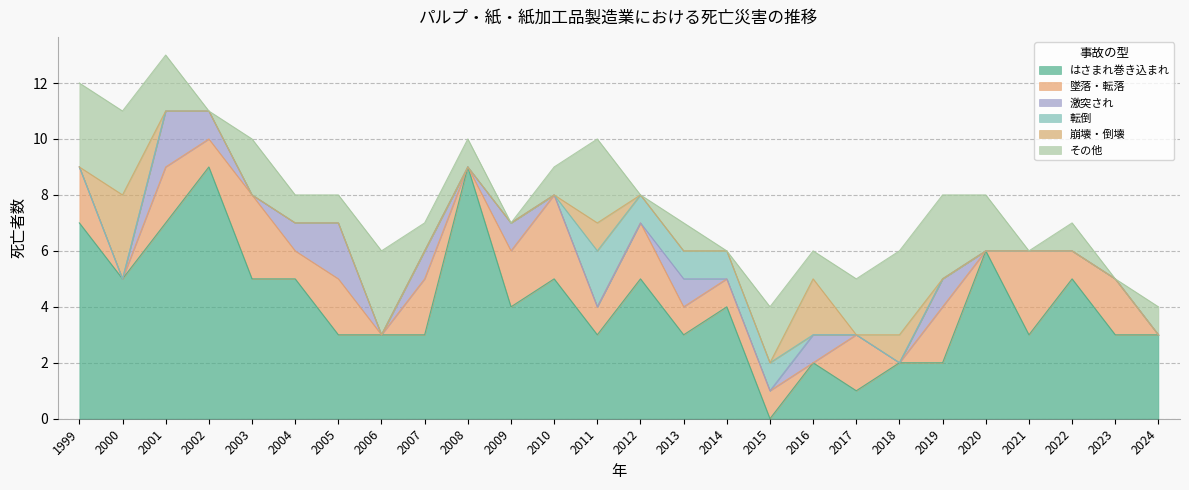

What are all the series names shown in the legend?

はさまれ巻き込まれ, 墜落・転落, 激突され, 転倒, 崩壊・倒壊, その他